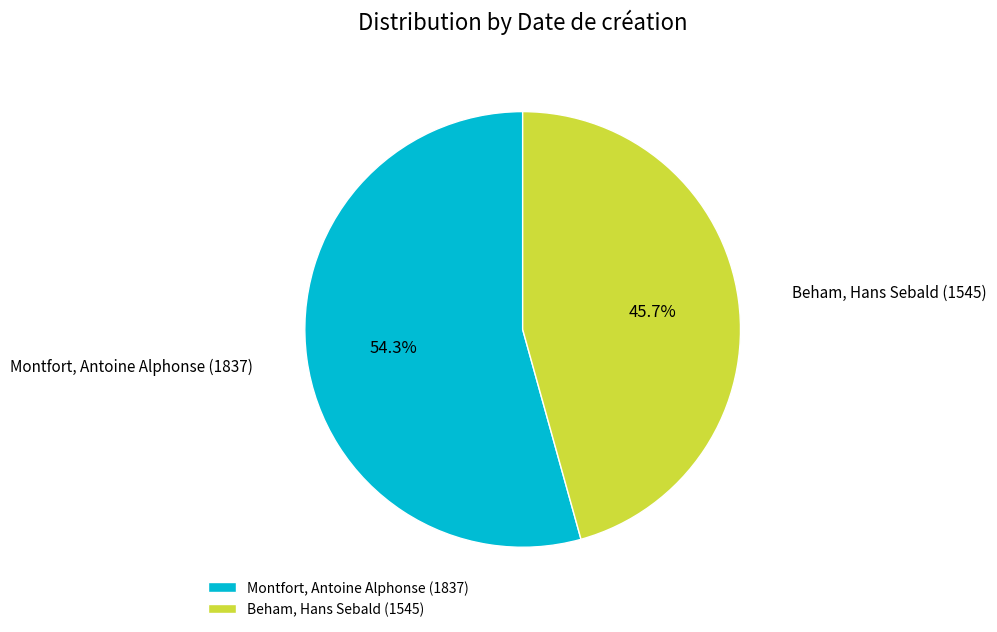

Rank the categories by value from lowest to highest.

Beham, Hans Sebald (1545), Montfort, Antoine Alphonse (1837)